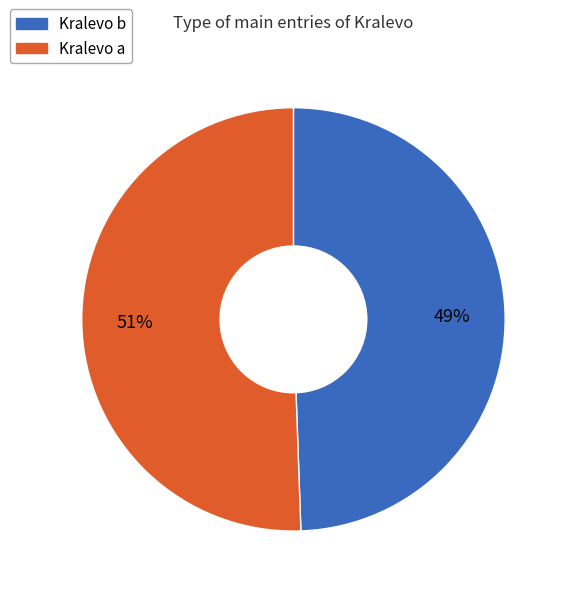

Is there a majority slice in this chart?

Yes